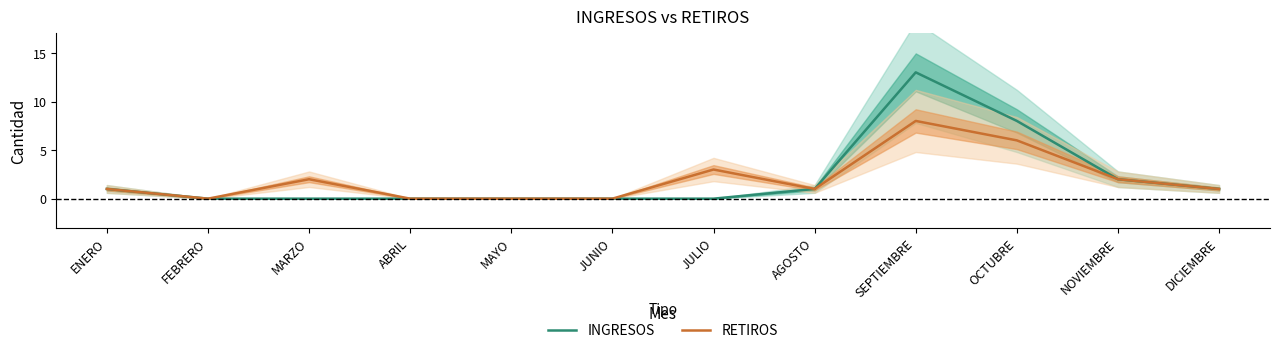

Count the RETIROS values in the range 0 to 3.

10